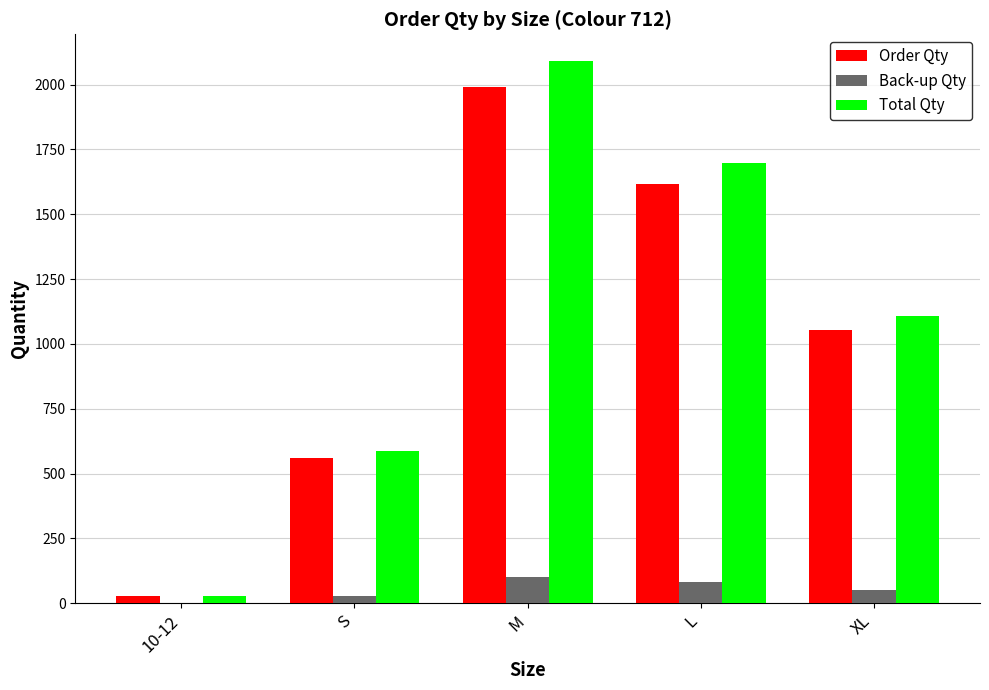

What is the maximum value shown in the chart?

2089.5